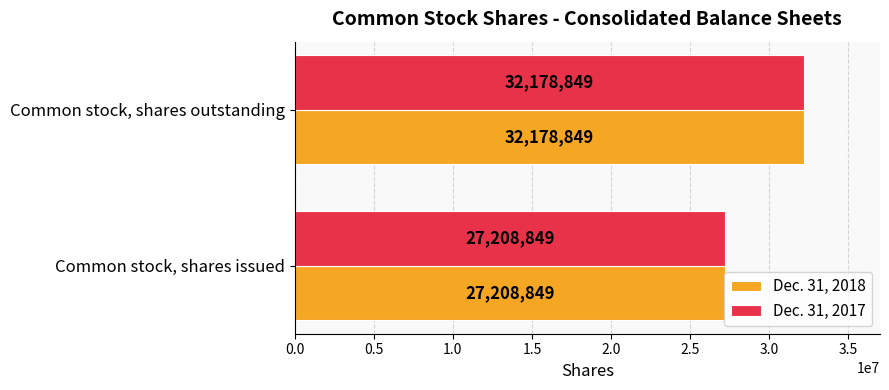

Is it true that Dec. 31, 2018 equals 27208849 at Common stock, shares issued?

True